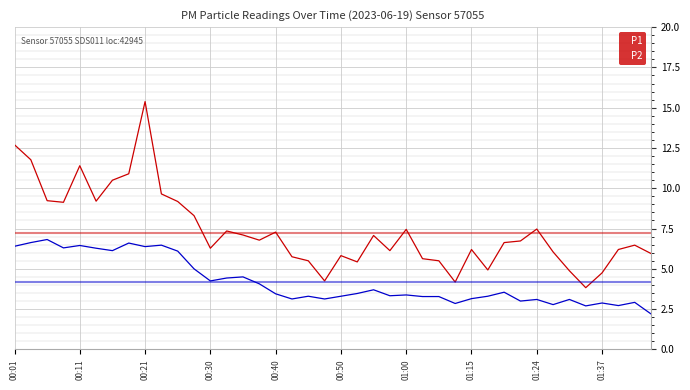

List the series in order of their overall mean, highest first.

P1, P2